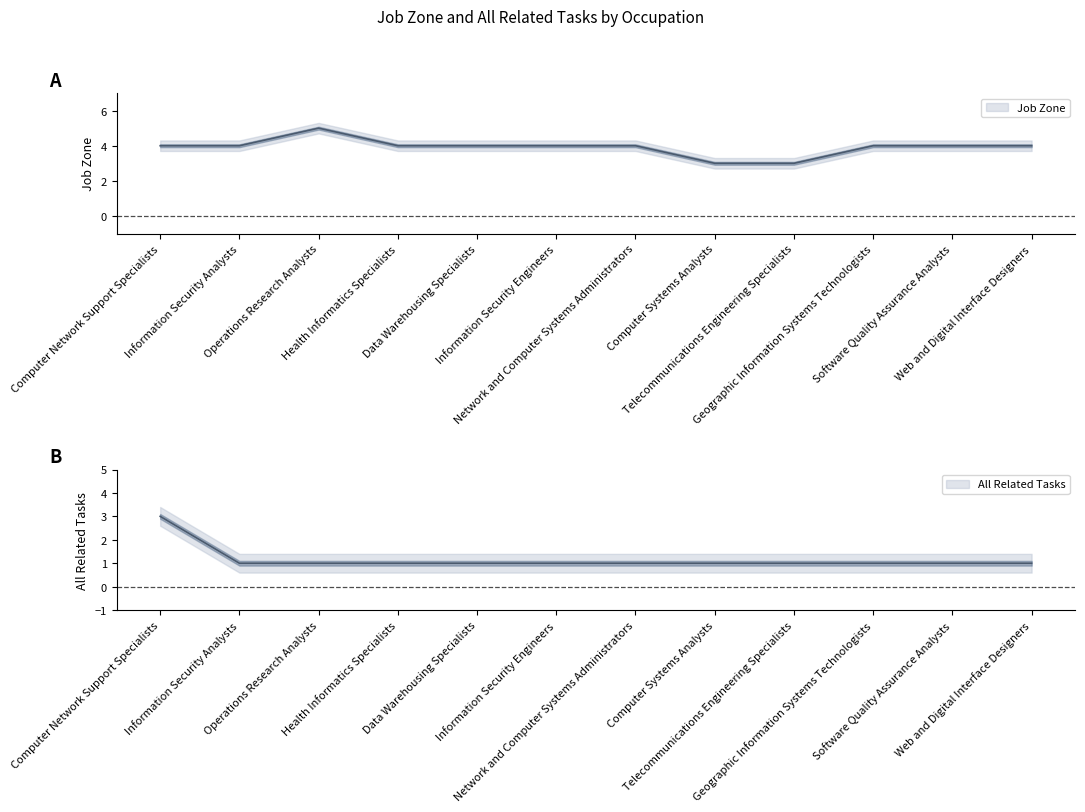

List the series in order of their overall mean, lowest first.

All Related Tasks, Job Zone